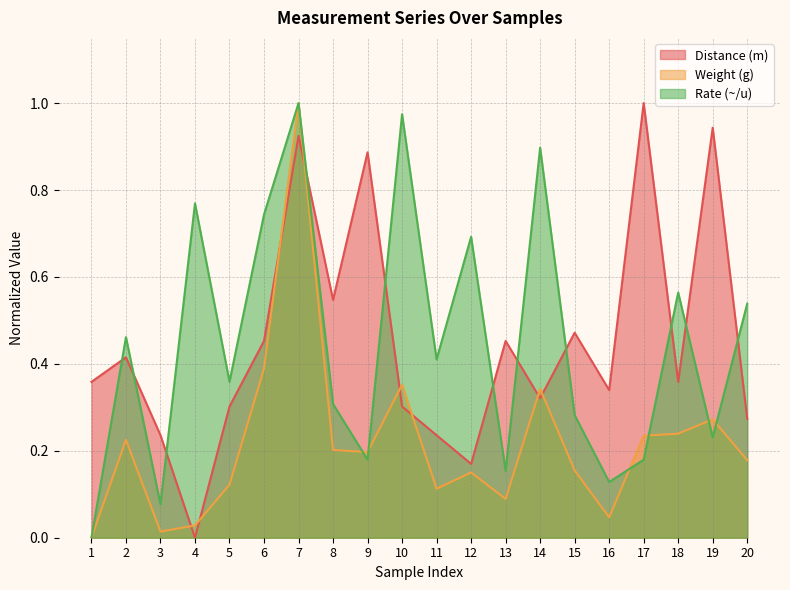

The value of Weight (g) at 6 is 0.4. True or false?

True